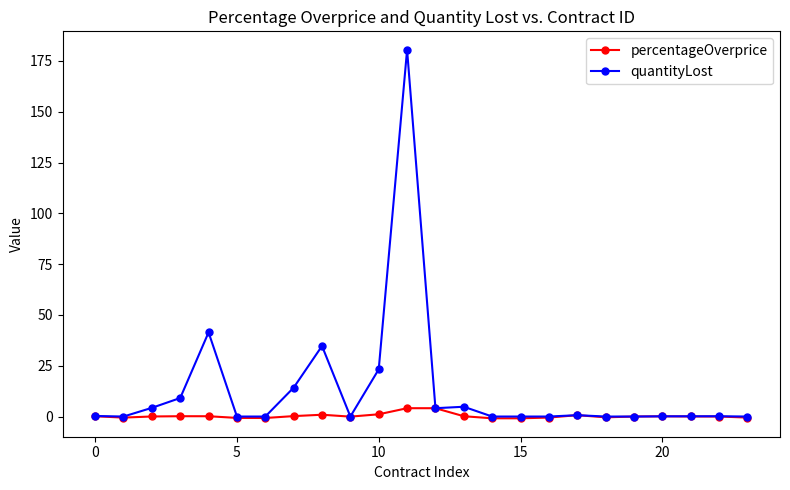

Rank the series by their average value, from lowest to highest.

percentageOverprice, quantityLost